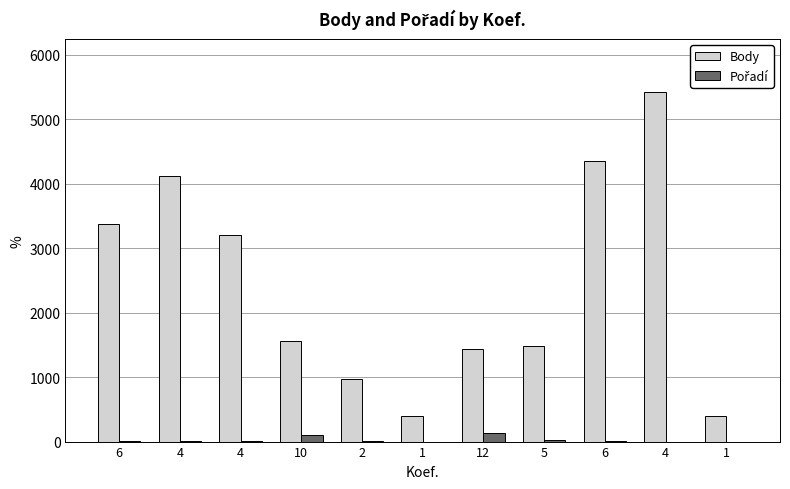

How many groups of bars are there?

11